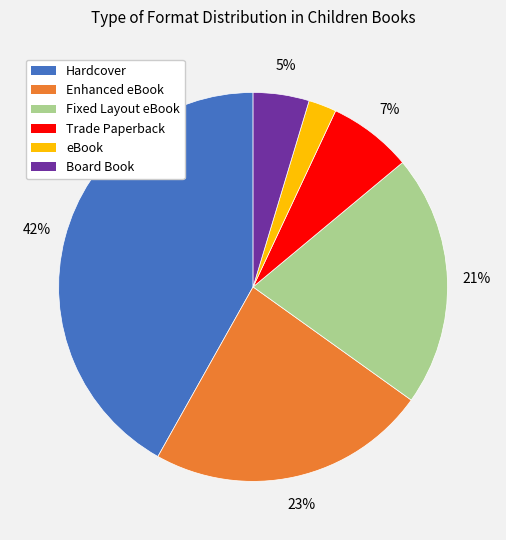

Is there any slice that represents more than half of the pie?

No